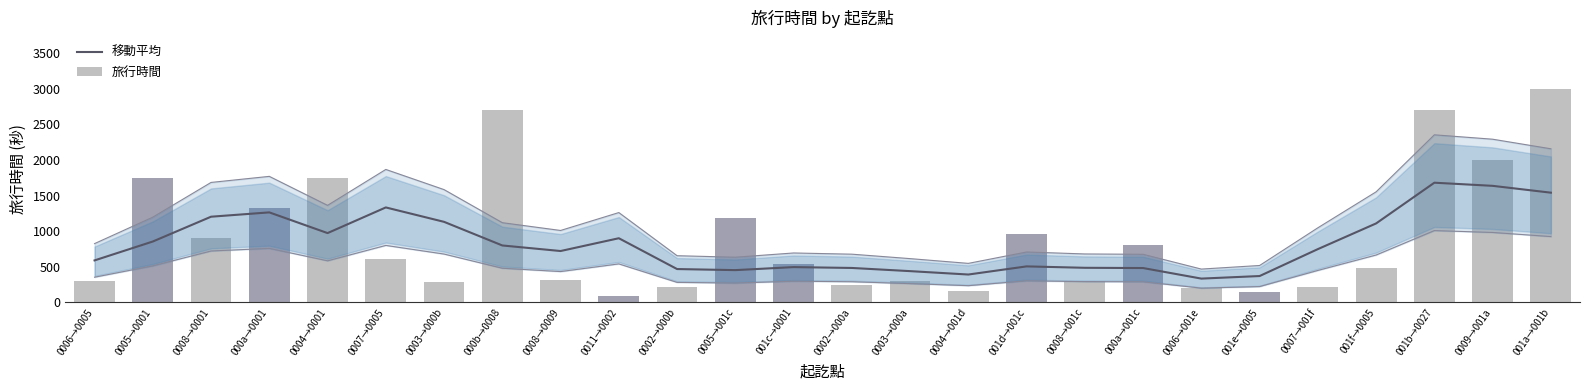

Which series changed the most between 000a→001c and 001b→0027?

旅行時間